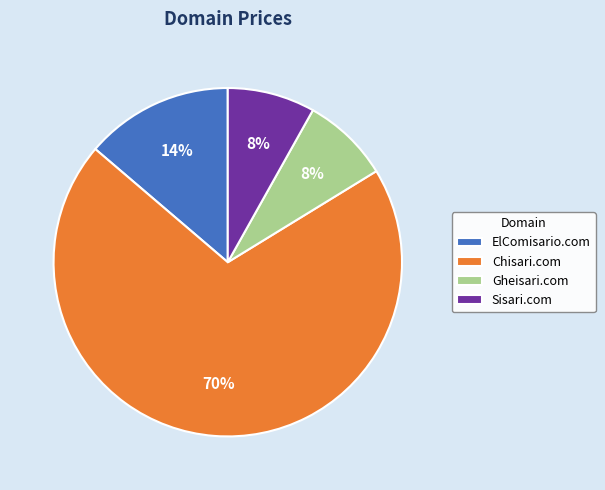

Is it true that Sisari.com is 8% of the pie?

True